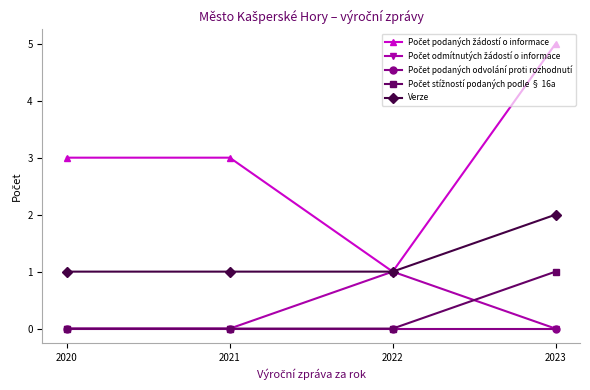

The value of Verze at 2023 is 2. True or false?

True